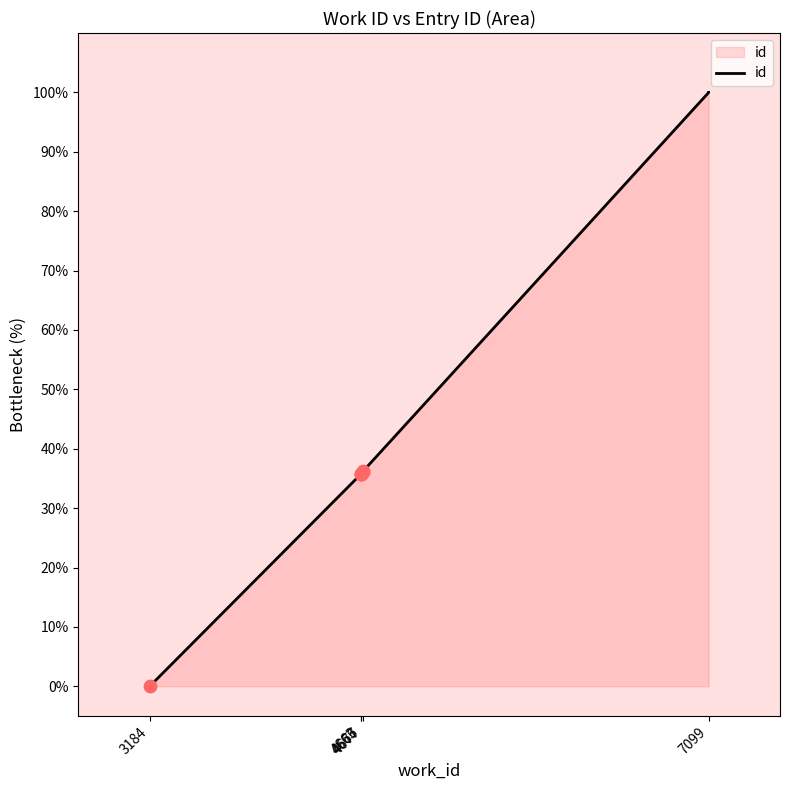

What is the change in value from 4663 to 7099?

+64.3